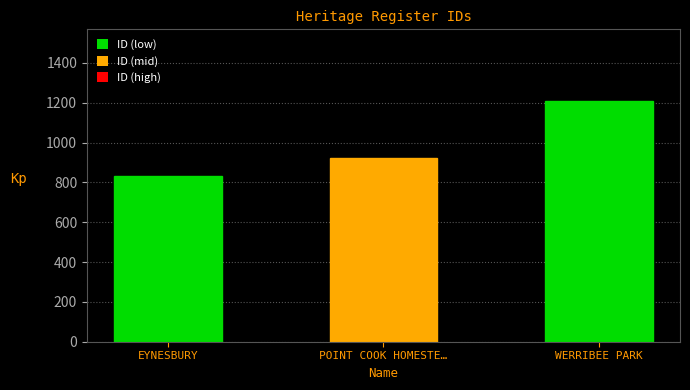

Rank the categories by value from lowest to highest.

EYNESBURY, POINT COOK HOMESTE…, WERRIBEE PARK